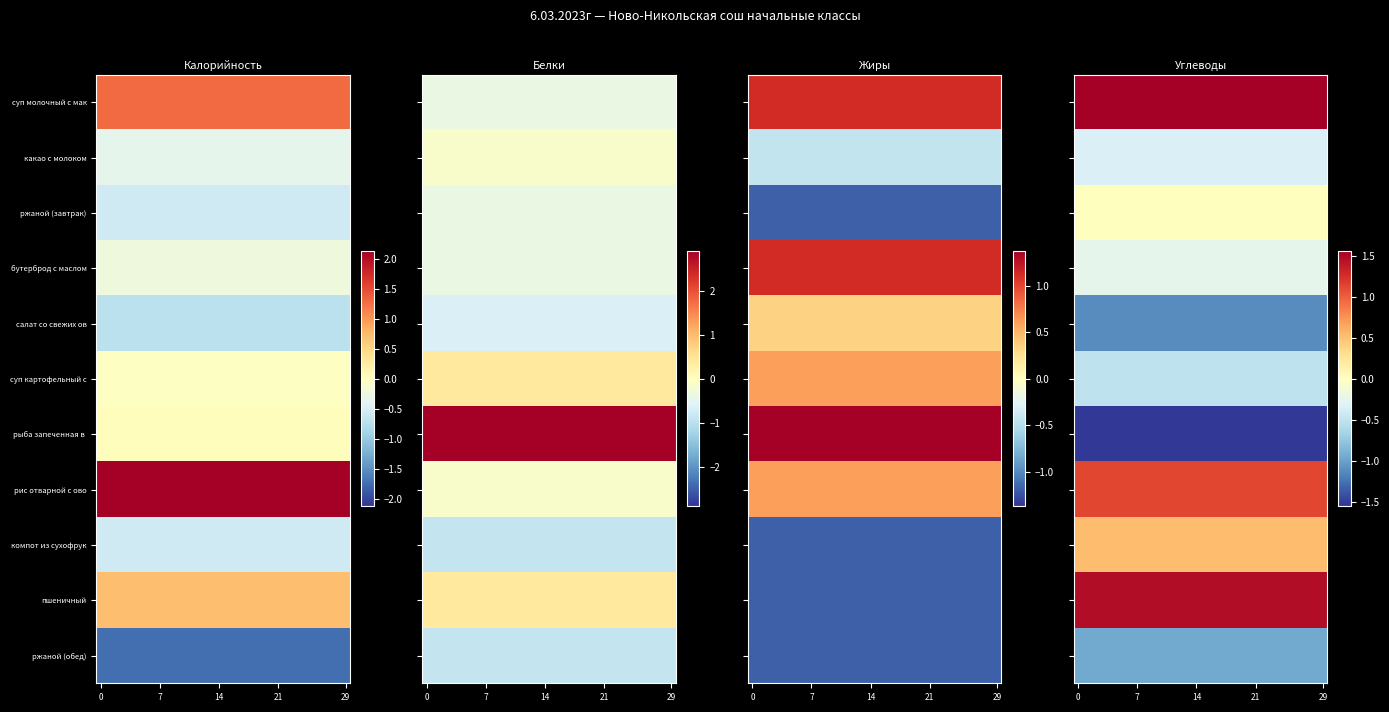

How many series are shown in this chart?

11